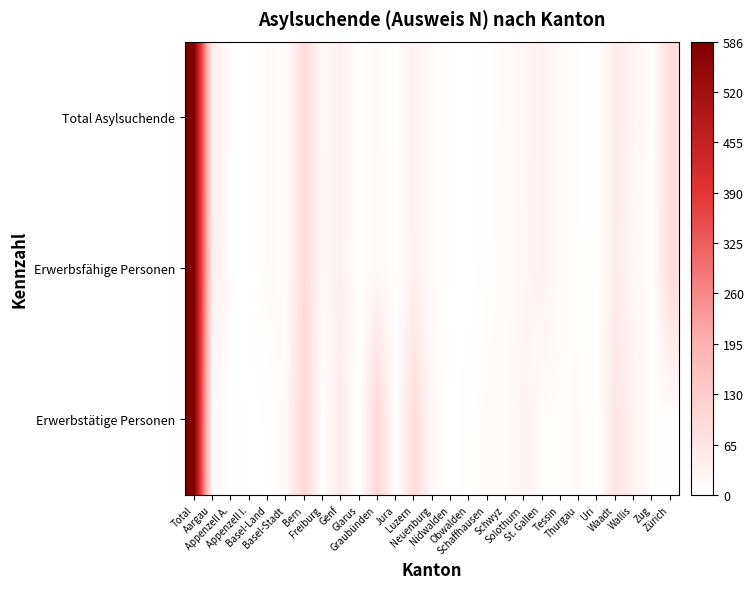

Reading left to right, extract all data points from this chart.

Total Asylsuchende: Total=1.0	Aargau=0.1	Appenzell A.=0.0	Appenzell I.=0.0	Basel-Land=0.0	Basel-Stadt=0.0	Bern=0.1	Freiburg=0.0	Genf=0.1	Glarus=0.0	Graubünden=0.0	Jura=0.0	Luzern=0.1	Neuenburg=0.0	Nidwalden=0.0	Obwalden=0.0	Schaffhausen=0.0	Schwyz=0.0	Solothurn=0.0	St. Gallen=0.1	Tessin=0.0	Thurgau=0.0	Uri=0.0	Waadt=0.1	Wallis=0.0	Zug=0.0	Zürich=0.2
Erwerbsfähige Personen: Total=1.0	Aargau=0.1	Appenzell A.=0.0	Appenzell I.=0.0	Basel-Land=0.0	Basel-Stadt=0.0	Bern=0.1	Freiburg=0.0	Genf=0.1	Glarus=0.0	Graubünden=0.0	Jura=0.0	Luzern=0.1	Neuenburg=0.0	Nidwalden=0.0	Obwalden=0.0	Schaffhausen=0.0	Schwyz=0.0	Solothurn=0.0	St. Gallen=0.1	Tessin=0.0	Thurgau=0.0	Uri=0.0	Waadt=0.1	Wallis=0.0	Zug=0.0	Zürich=0.2
Erwerbstätige Personen: Total=1.0	Aargau=0.0	Appenzell A.=0.0	Appenzell I.=0.0	Basel-Land=0.0	Basel-Stadt=0.0	Bern=0.2	Freiburg=0.0	Genf=0.1	Glarus=0.0	Graubünden=0.2	Jura=0.0	Luzern=0.1	Neuenburg=0.0	Nidwalden=0.0	Obwalden=0.0	Schaffhausen=0.0	Schwyz=0.0	Solothurn=0.1	St. Gallen=0.0	Tessin=0.0	Thurgau=0.0	Uri=0.0	Waadt=0.1	Wallis=0.1	Zug=0.0	Zürich=0.0